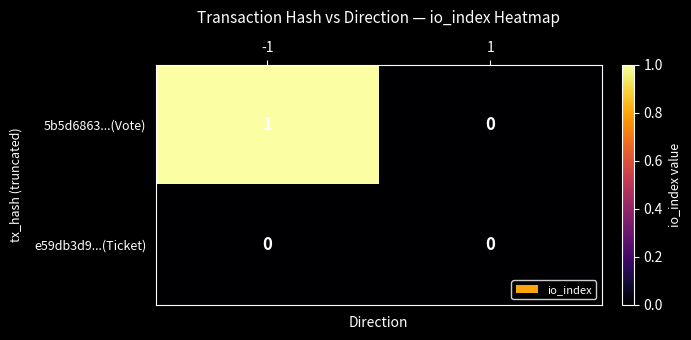

List the labels in order of 5b5d6863...(Vote) value, smallest first.

1, -1